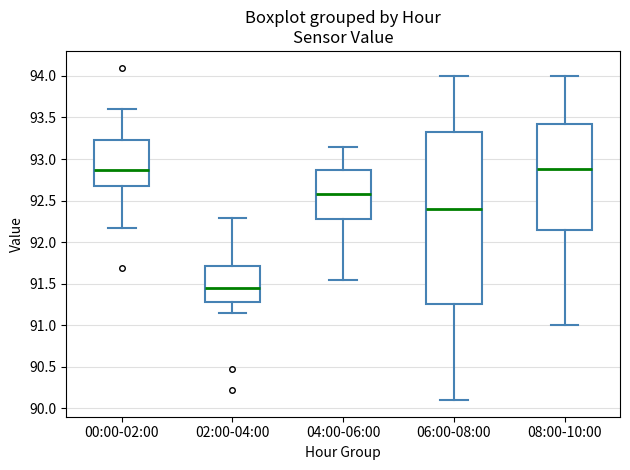

Reading left to right, read every box against the y-axis: the position of its median line, the range the box covers, and the ends of its whiskers. The values are not printed on the chart, so give them approximately, as read against the axis.

00:00-02:00: median 92.85, box 92.65 to 93.25, whiskers 92.15 to 93.60
02:00-04:00: median 91.45, box 91.30 to 91.70, whiskers 91.15 to 92.30
04:00-06:00: median 92.60, box 92.30 to 92.85, whiskers 91.55 to 93.15
06:00-08:00: median 92.40, box 91.25 to 93.35, whiskers 90.10 to 94.00
08:00-10:00: median 92.90, box 92.15 to 93.45, whiskers 91.00 to 94.00